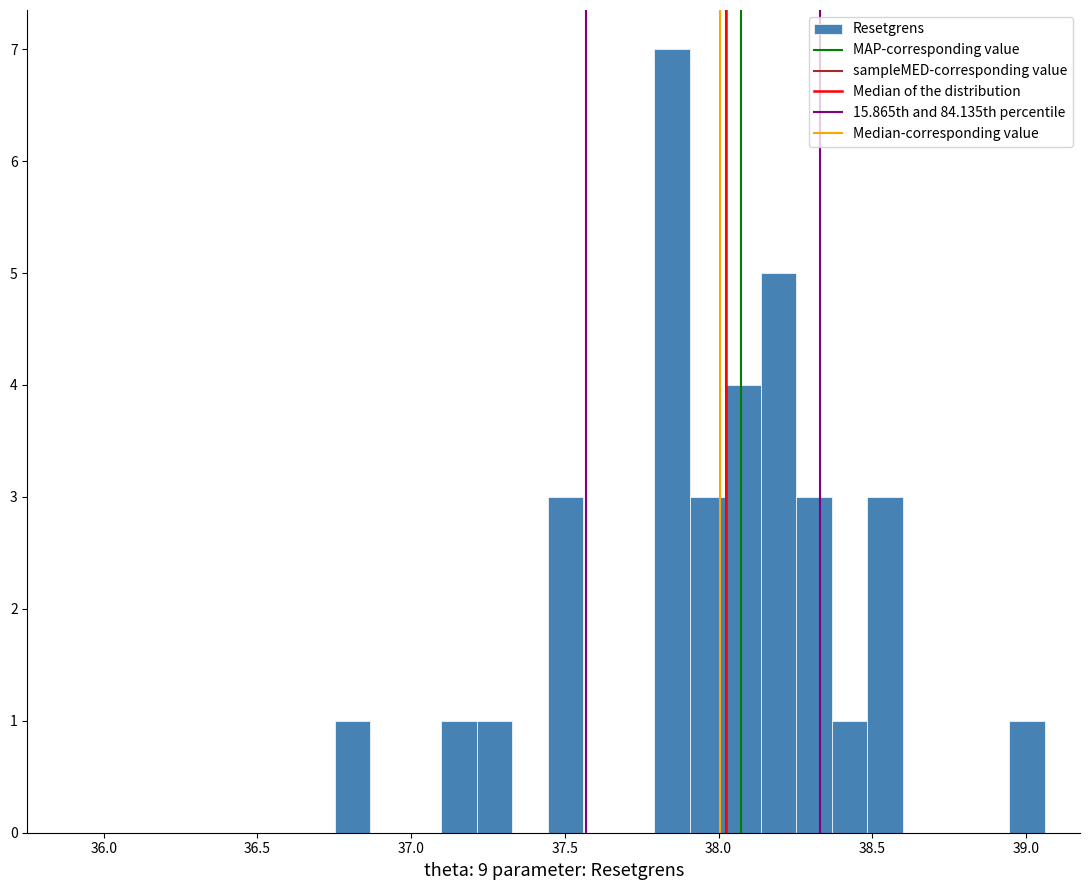

Read against the x-axis, roughly where is the centre of the tallest bar?

37.85